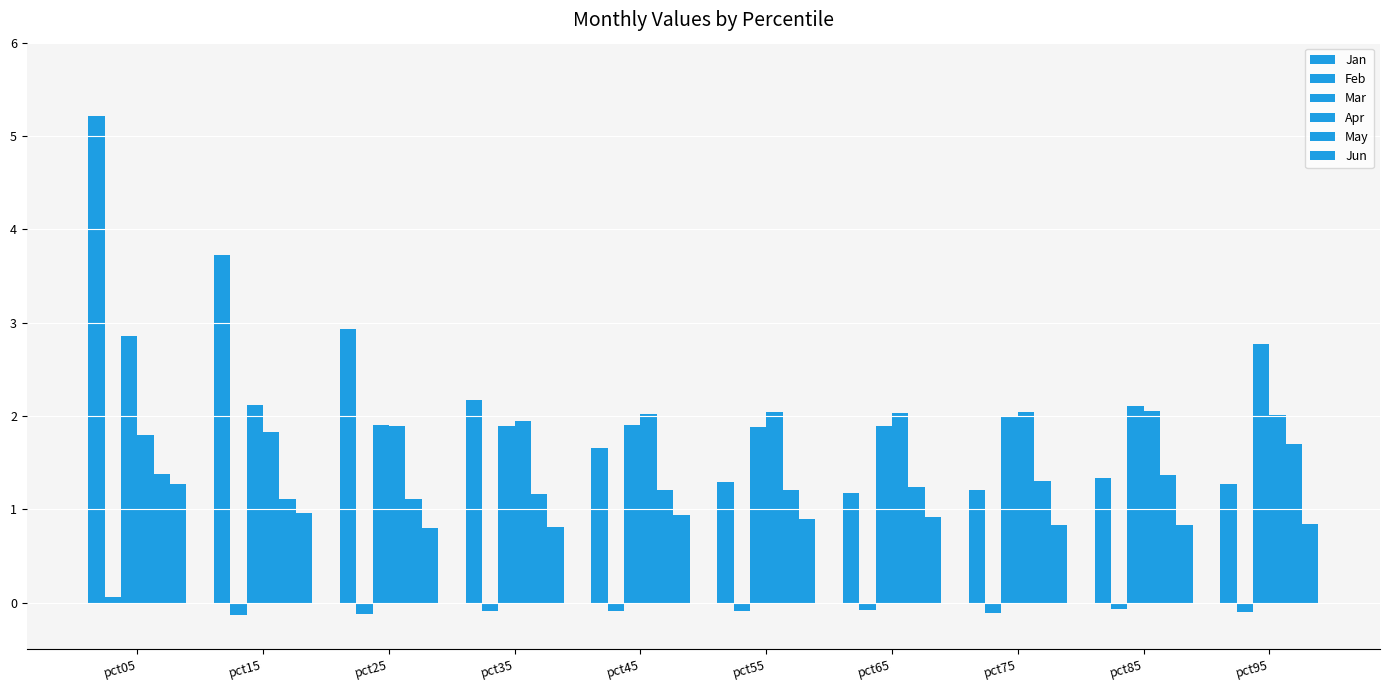

How many groups of bars are there?

10